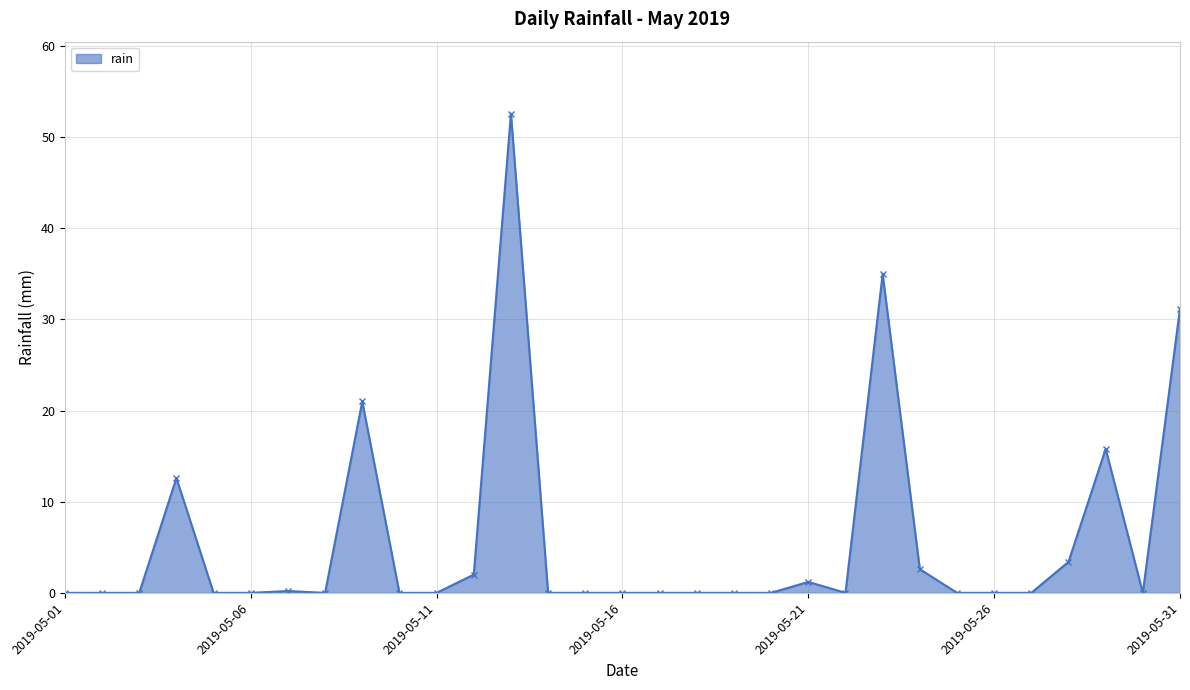

Count the number of data series in this chart.

1